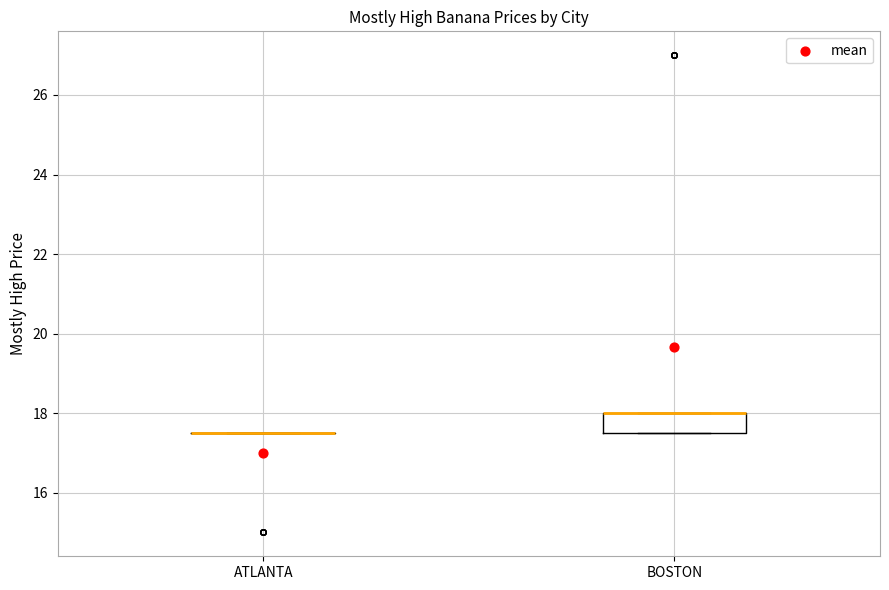

Reading left to right, read every box against the y-axis: the position of its median line, the range the box covers, and the ends of its whiskers. The values are not printed on the chart, so give them approximately, as read against the axis.

ATLANTA: box collapsed to a line at 17.6, whiskers 17.6 to 17.6
BOSTON: median 18.0 (drawn on the box's upper edge), box 17.6 to 18.0, whiskers 17.6 to 18.0